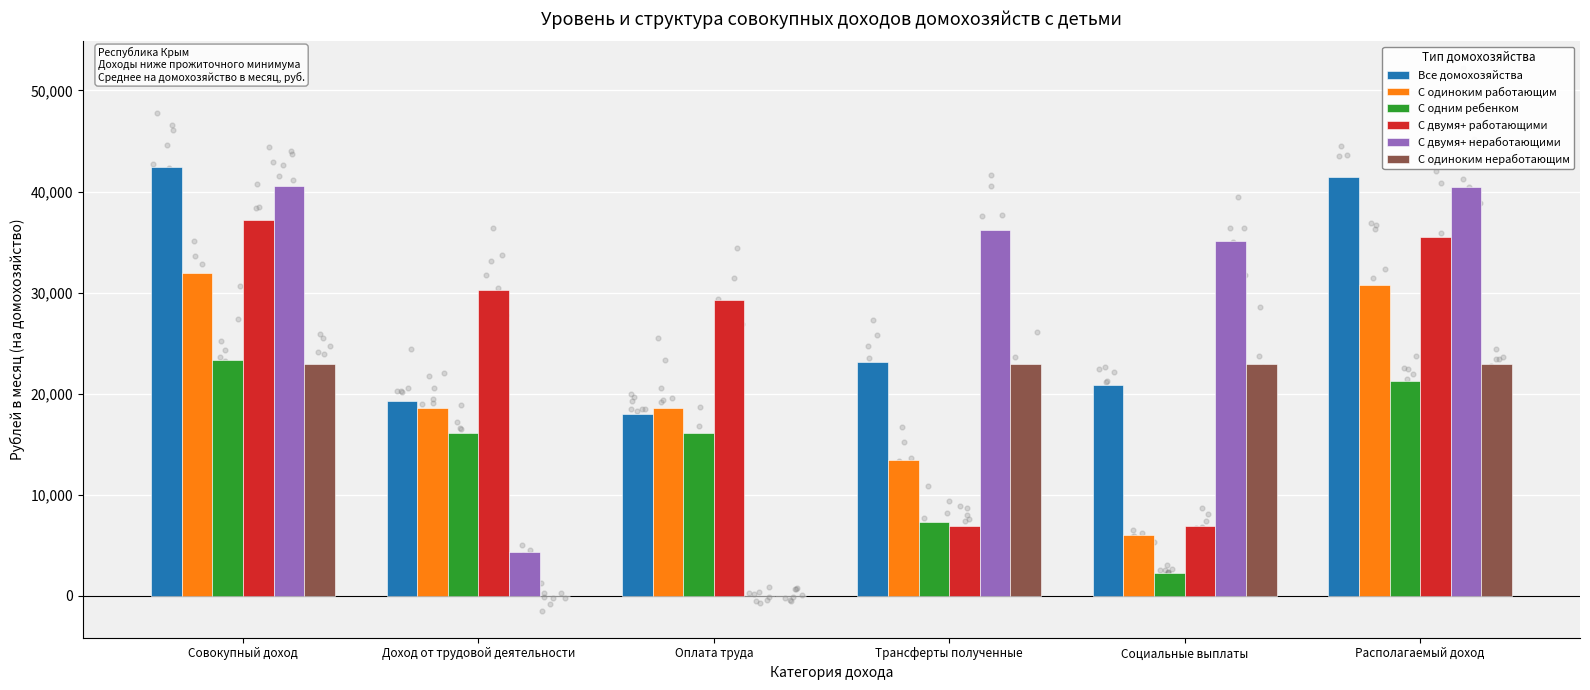

Is the value of С одиноким неработающим at Располагаемый доход greater than the value of С одиноким работающим at Доход от трудовой деятельности?

Yes